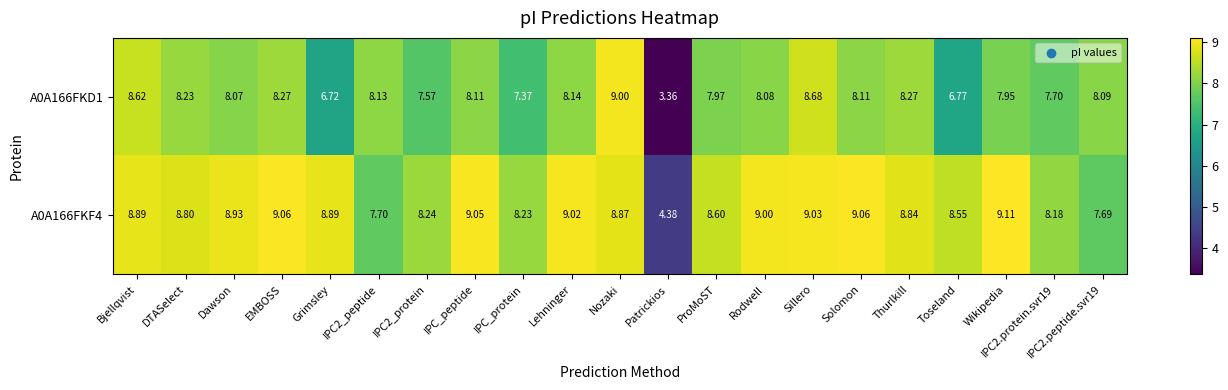

At which label does A0A166FKD1 first exceed 8?

Bjellqvist